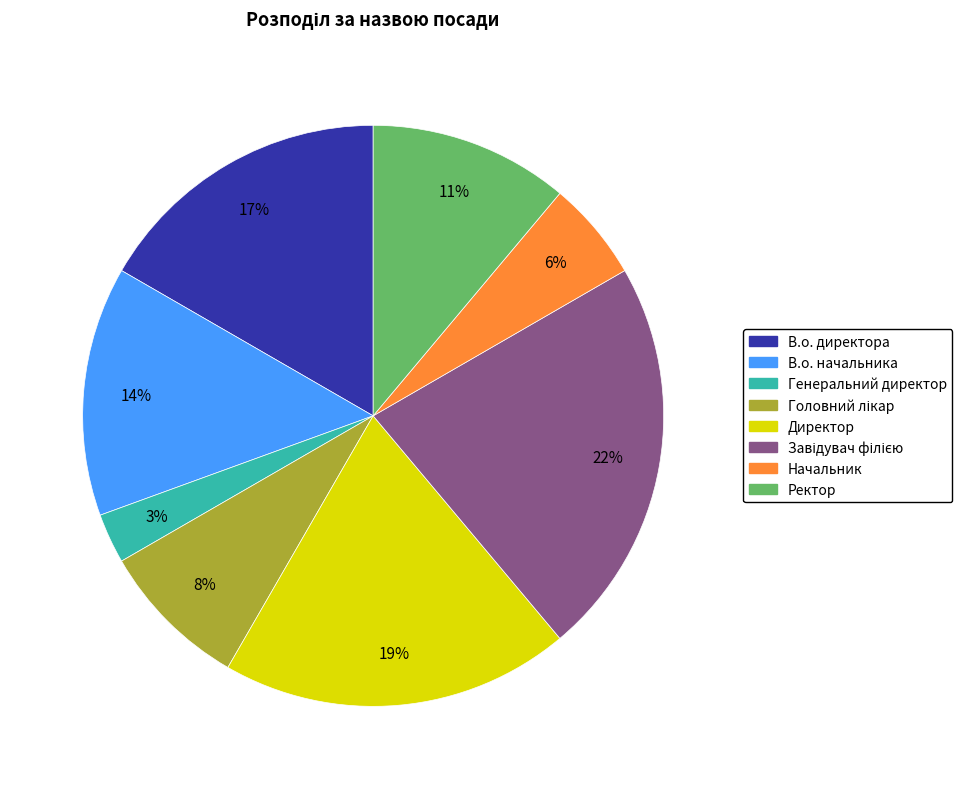

Count the number of slices in the pie.

8